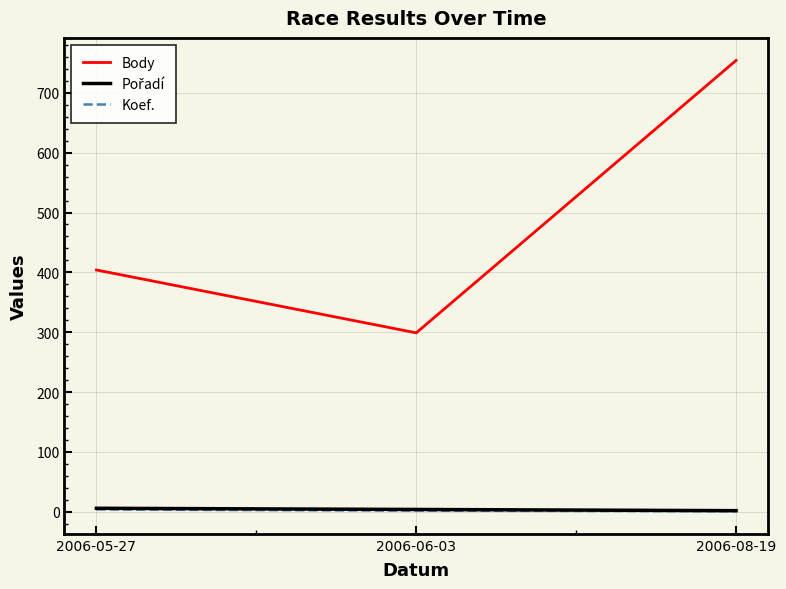

Which series has the largest total across all categories?

Body